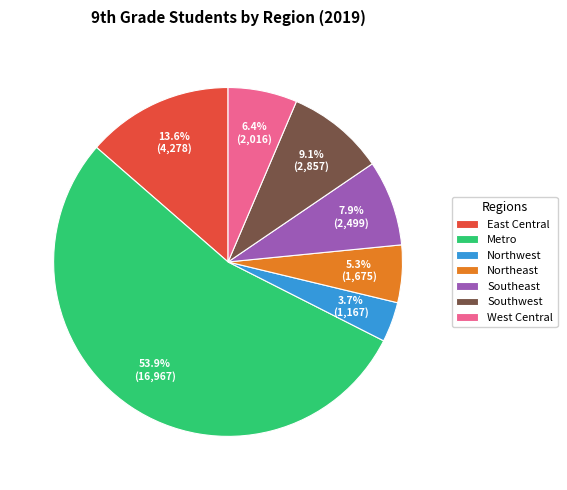

Is it true that Southeast is 18% of the pie?

False